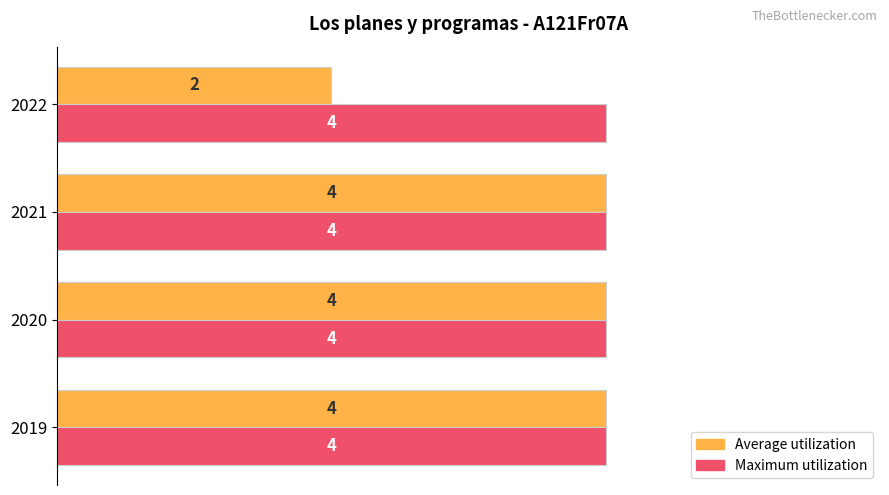

Which series has the widest spread of values?

Average utilization